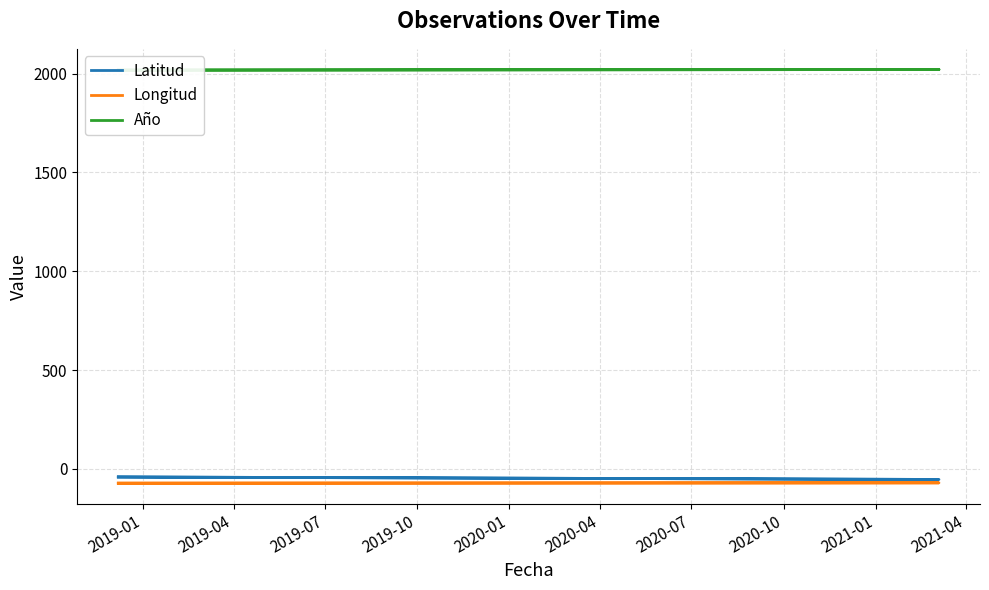

Where does the Longitud series first go above -72?

2019-04